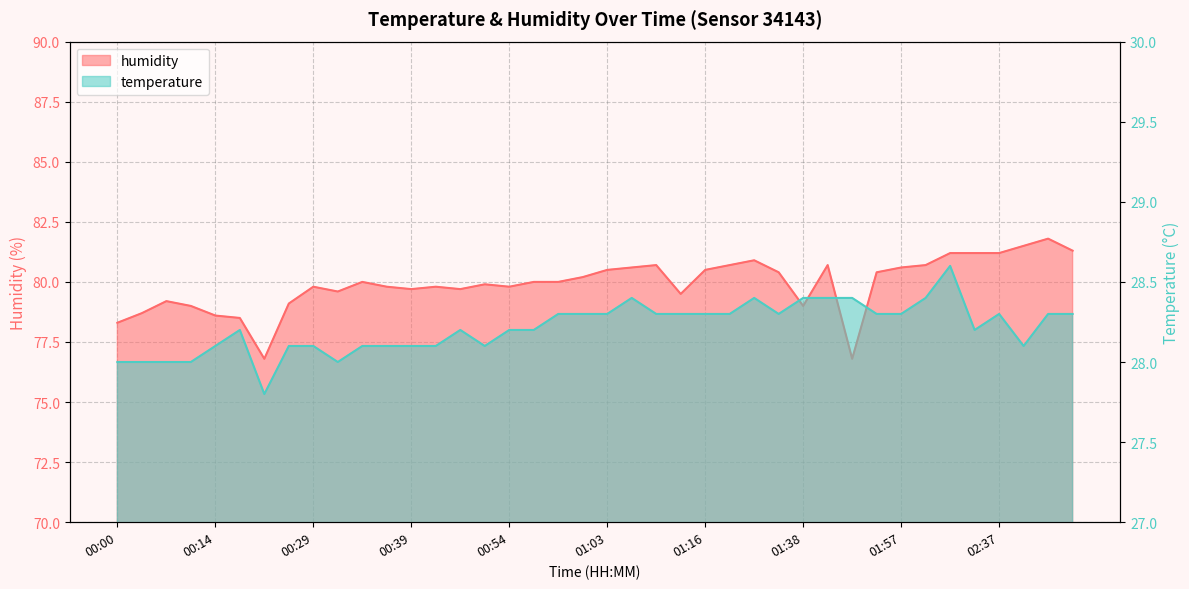

At which category does humidity reach its first local peak?

00:07